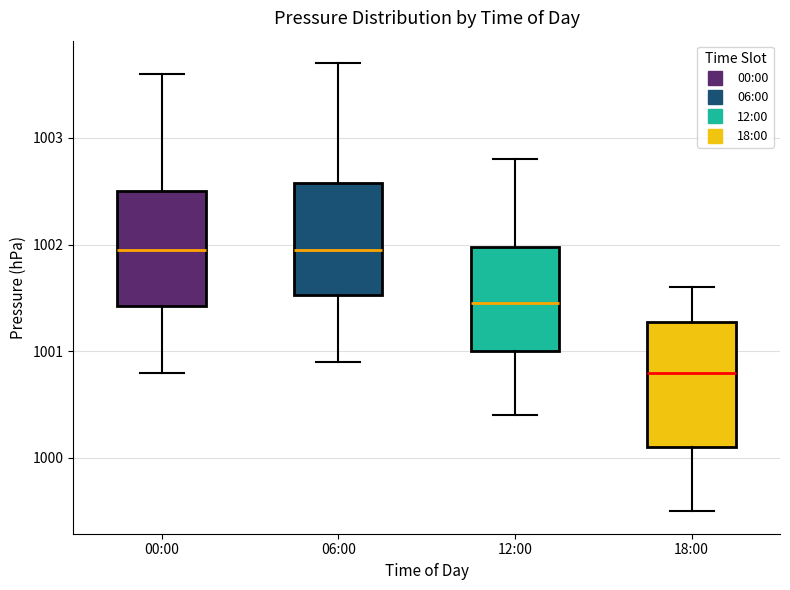

Where does the lower whisker of the box for 18:00 end on the y-axis? The values are not printed on the chart, so give them approximately, as read against the axis.

999.5